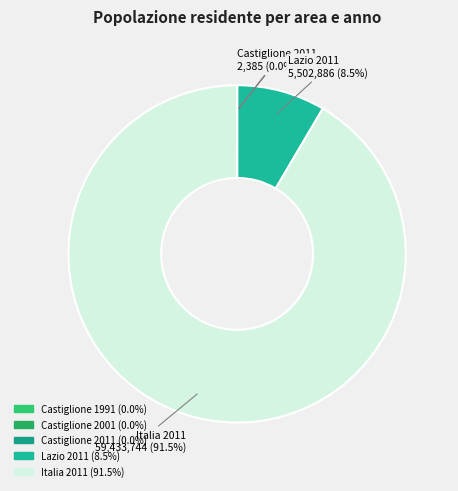

What is the largest slice in the pie chart?

Italia 2011